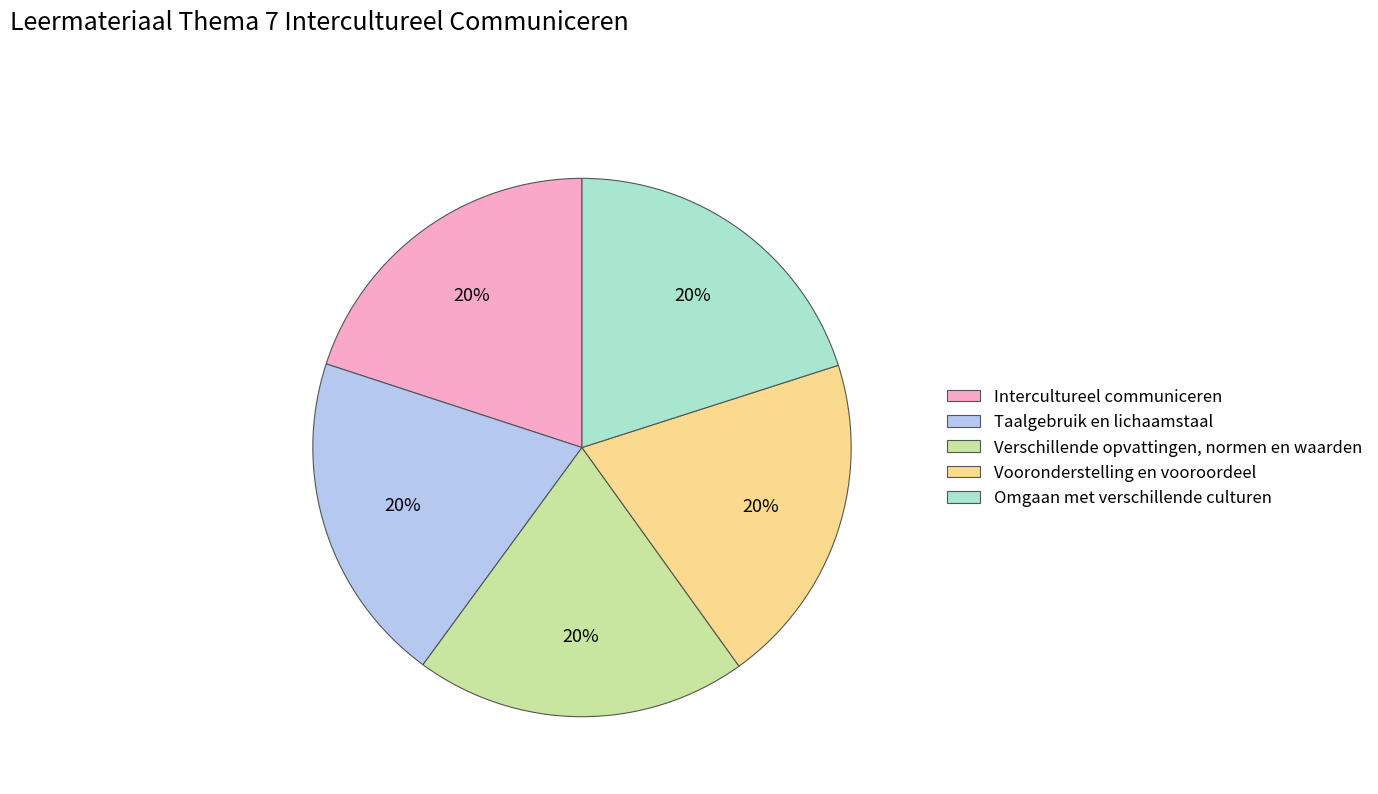

To the nearest percent, what portion does Vooronderstelling en vooroordeel represent?

20%